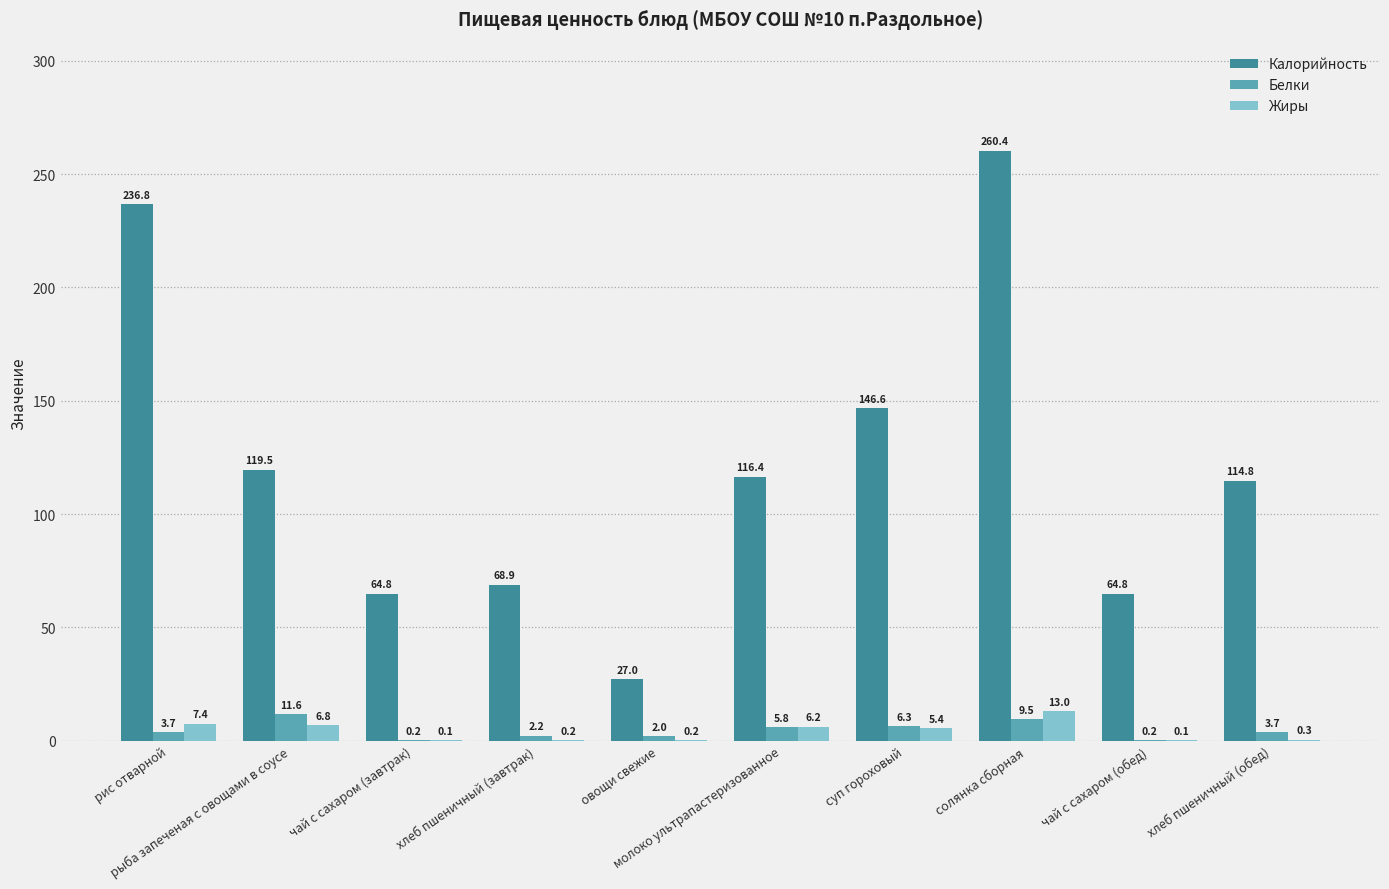

Reading left to right, transcribe all the data shown in this chart.

Калорийность: 236.8	119.5	64.8	68.9	27.0	116.4	146.6	260.4	64.8	114.8
Белки: 3.7	11.6	0.2	2.2	2.0	5.8	6.3	9.5	0.2	3.7
Жиры: 7.4	6.8	0.1	0.2	0.2	6.2	5.4	13.0	0.1	0.3